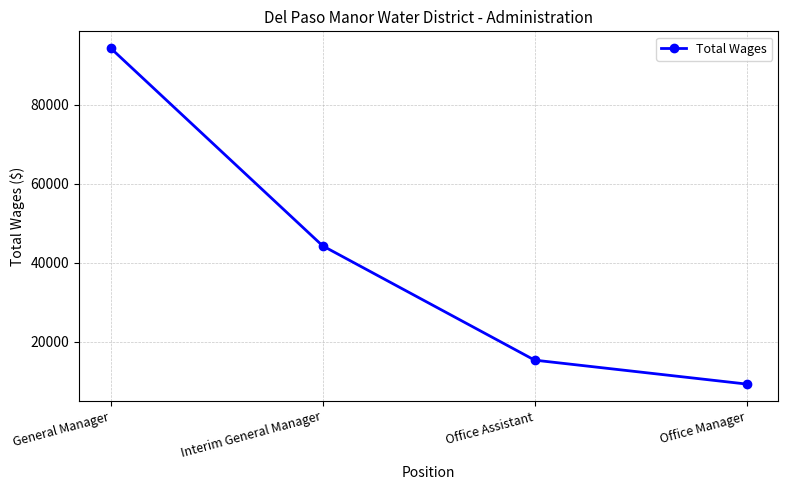

Read the value at Office Manager, to the nearest 10.

9250